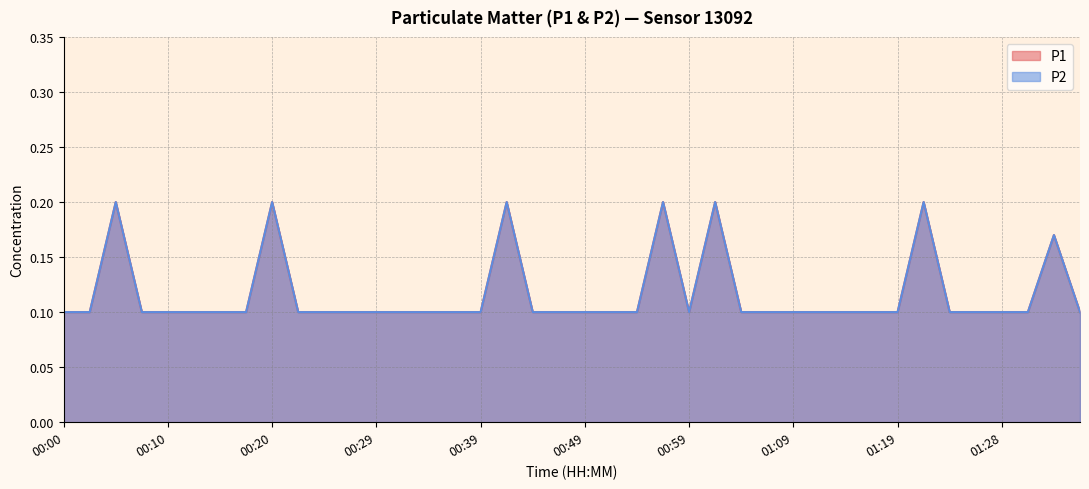

True or false: P2 has more than 1 interior local peaks.

True